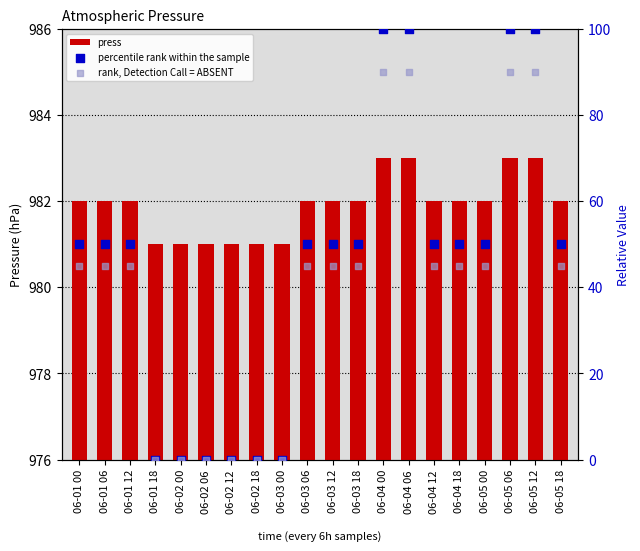

Which series has the largest total across all categories?

percentile rank within the sample